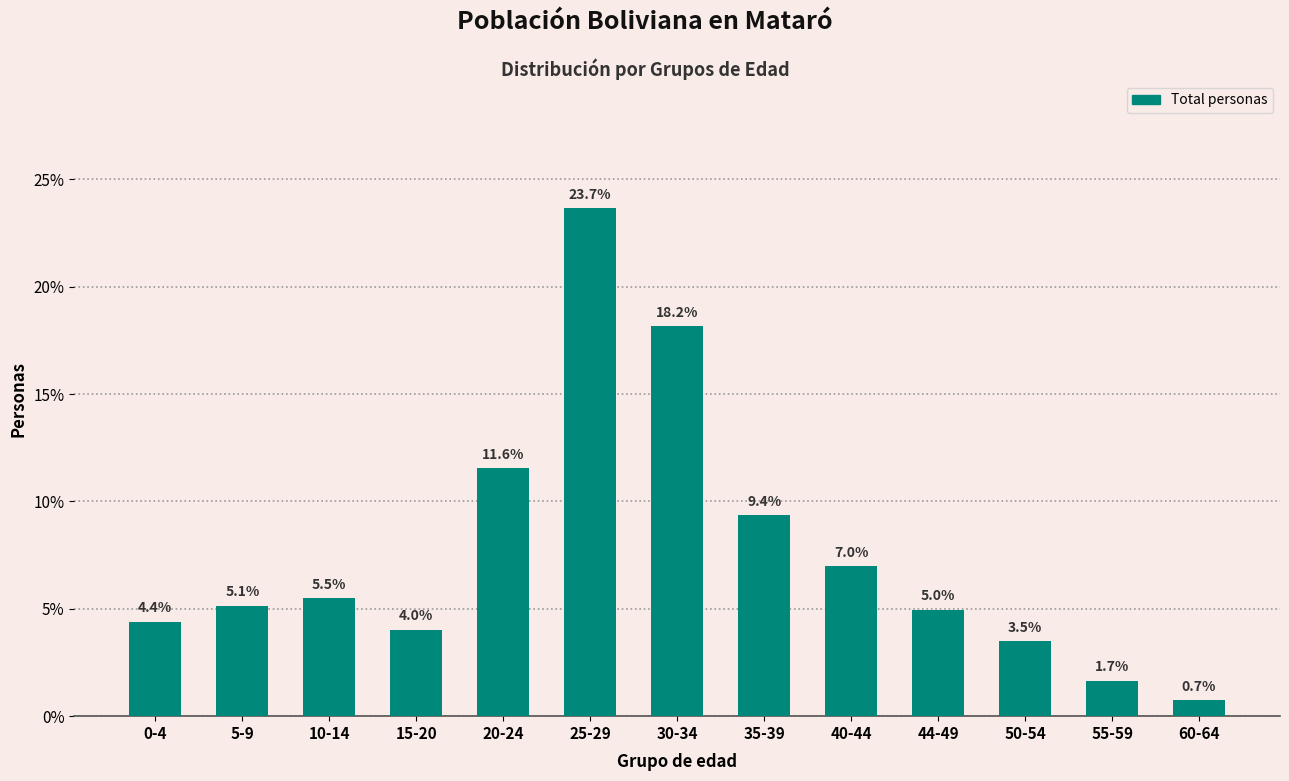

Reading left to right, what are all the values shown in this chart?

0-4=4.4	5-9=5.1	10-14=5.5	15-20=4.0	20-24=11.6	25-29=23.7	30-34=18.2	35-39=9.4	40-44=7.0	44-49=5.0	50-54=3.5	55-59=1.7	60-64=0.7